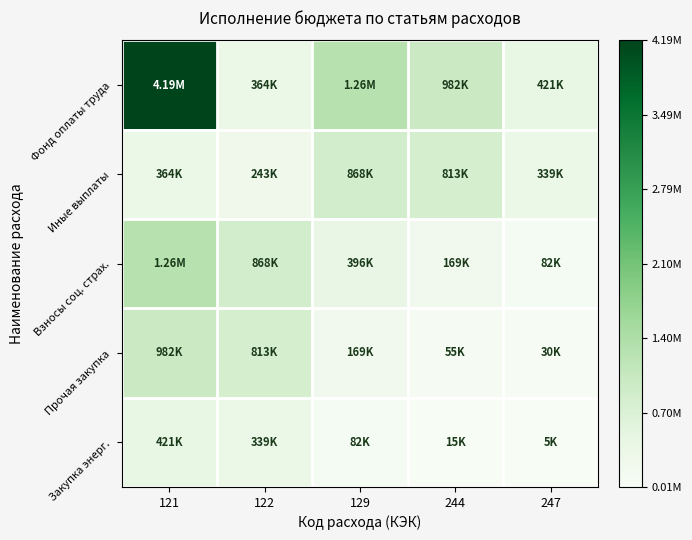

At how many categories does at least one series exceed 0?

5